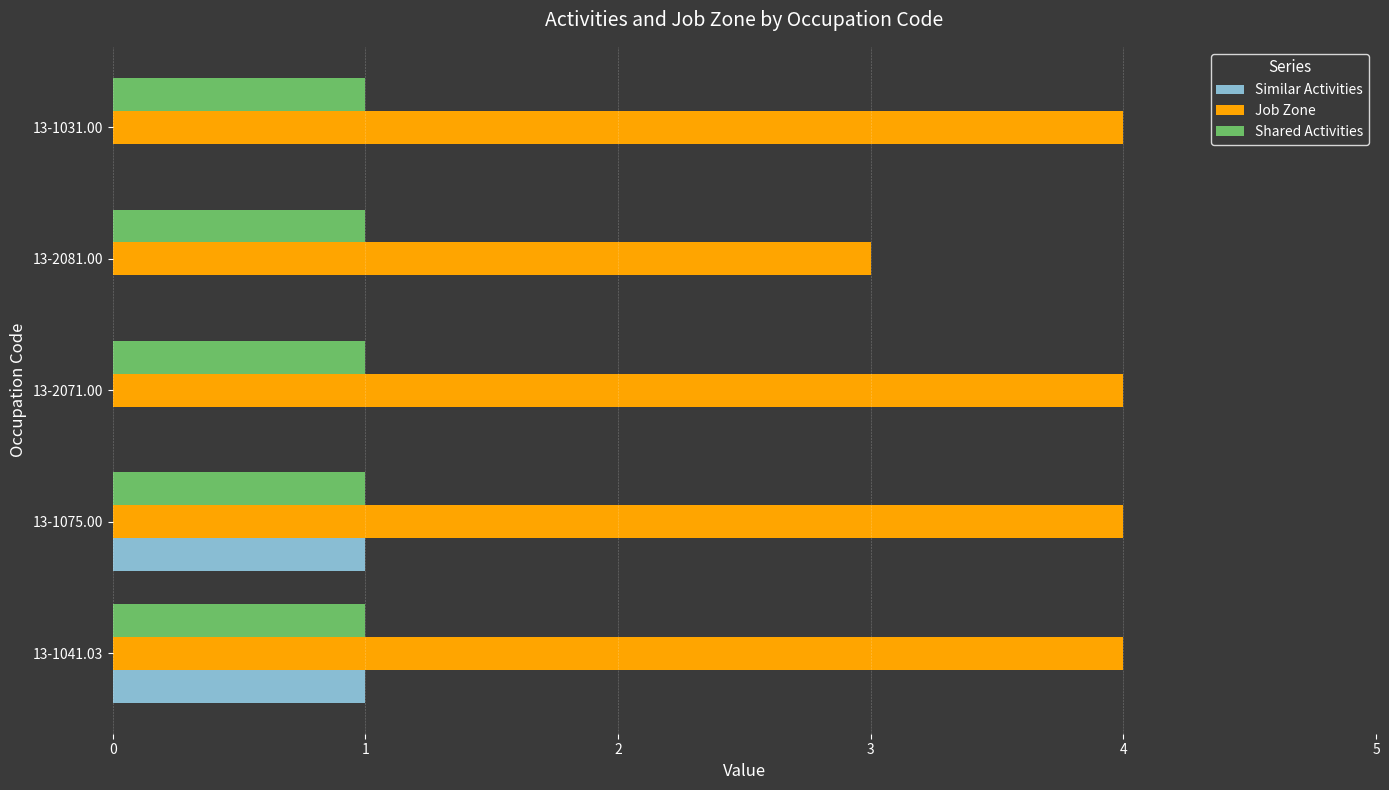

What is the greatest value displayed?

4